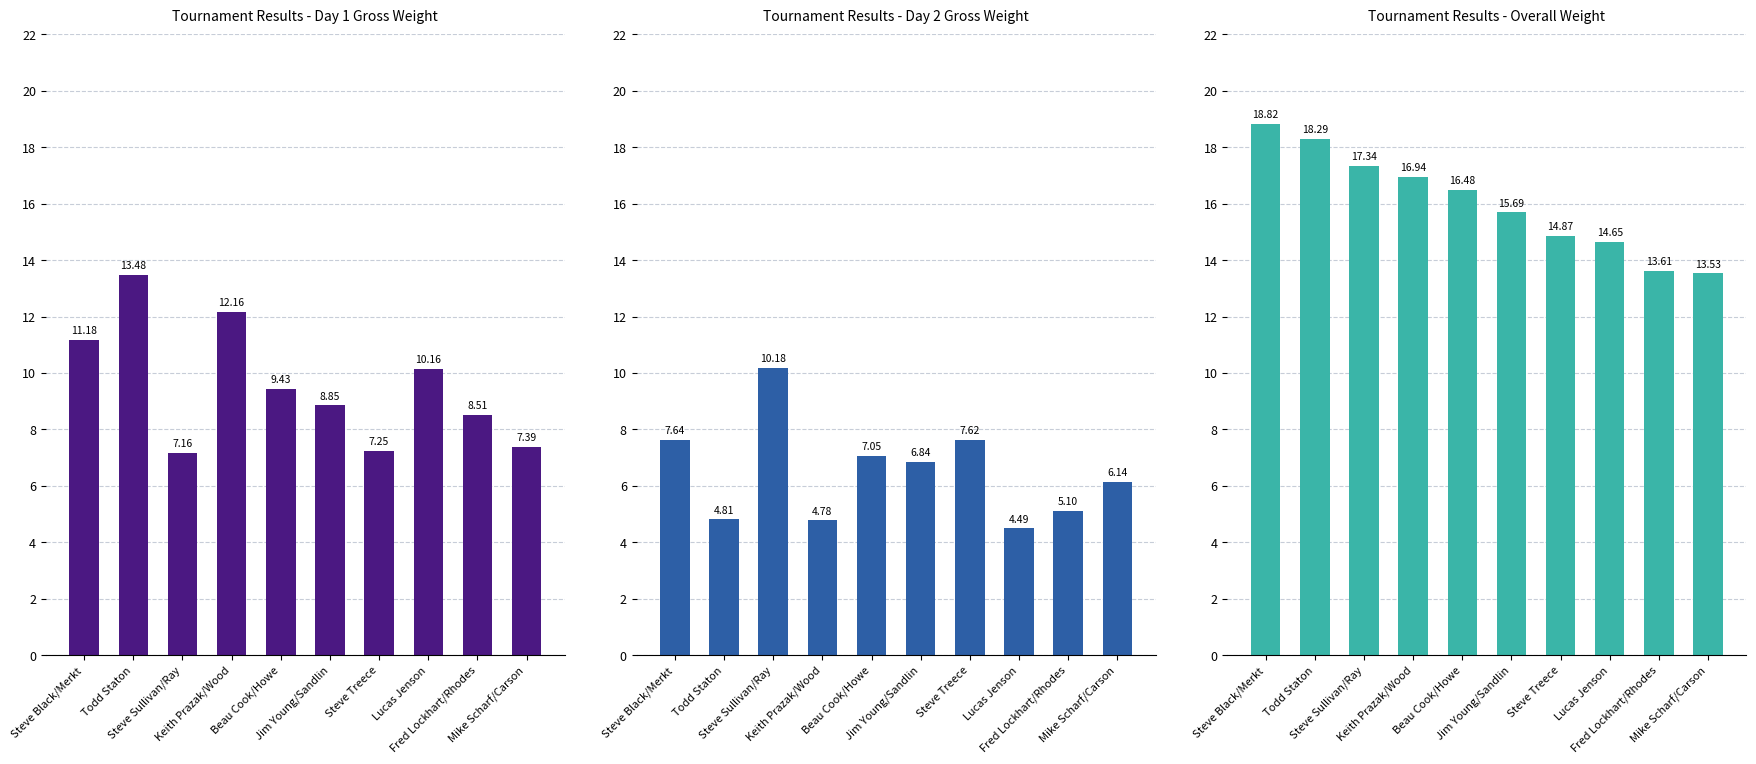

Are the bars grouped side by side (vs. stacked)?

Yes